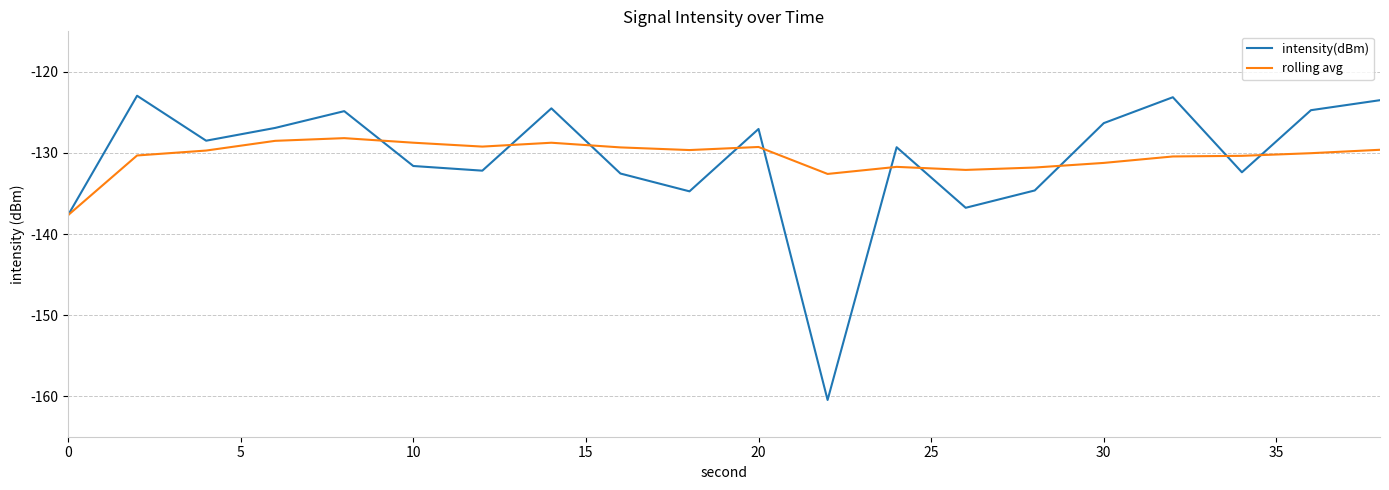

What is the smallest value displayed?

-160.5